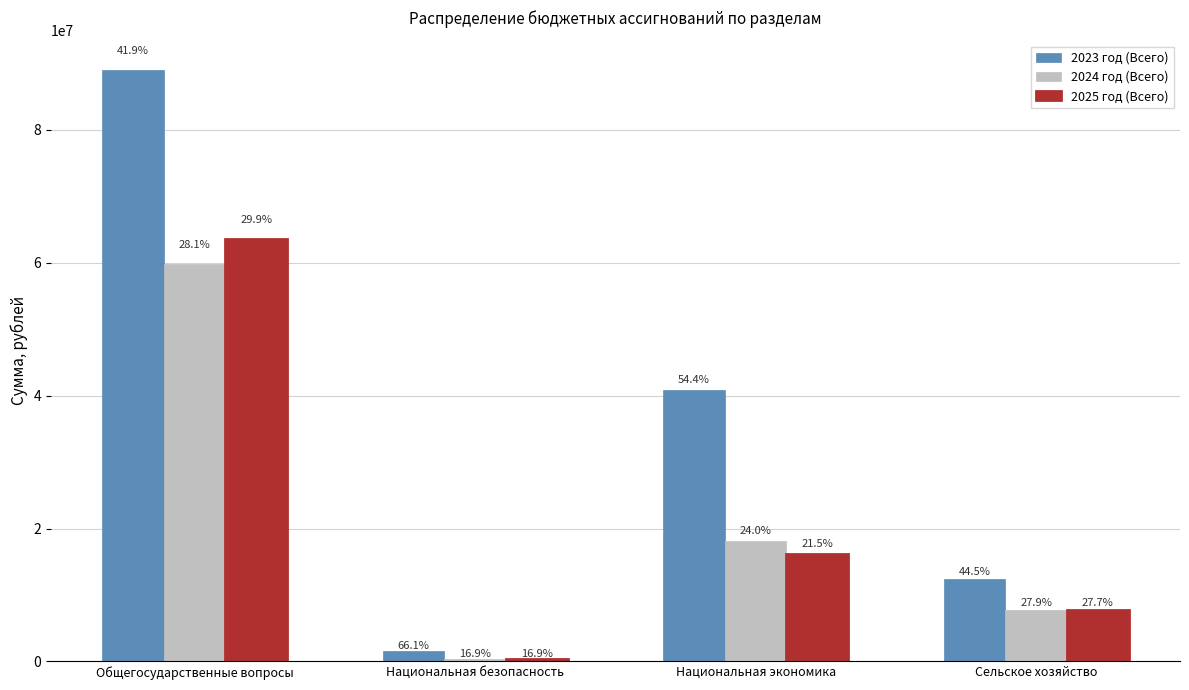

List the series in order of their peak value, highest first.

2023 год (Всего), 2025 год (Всего), 2024 год (Всего)